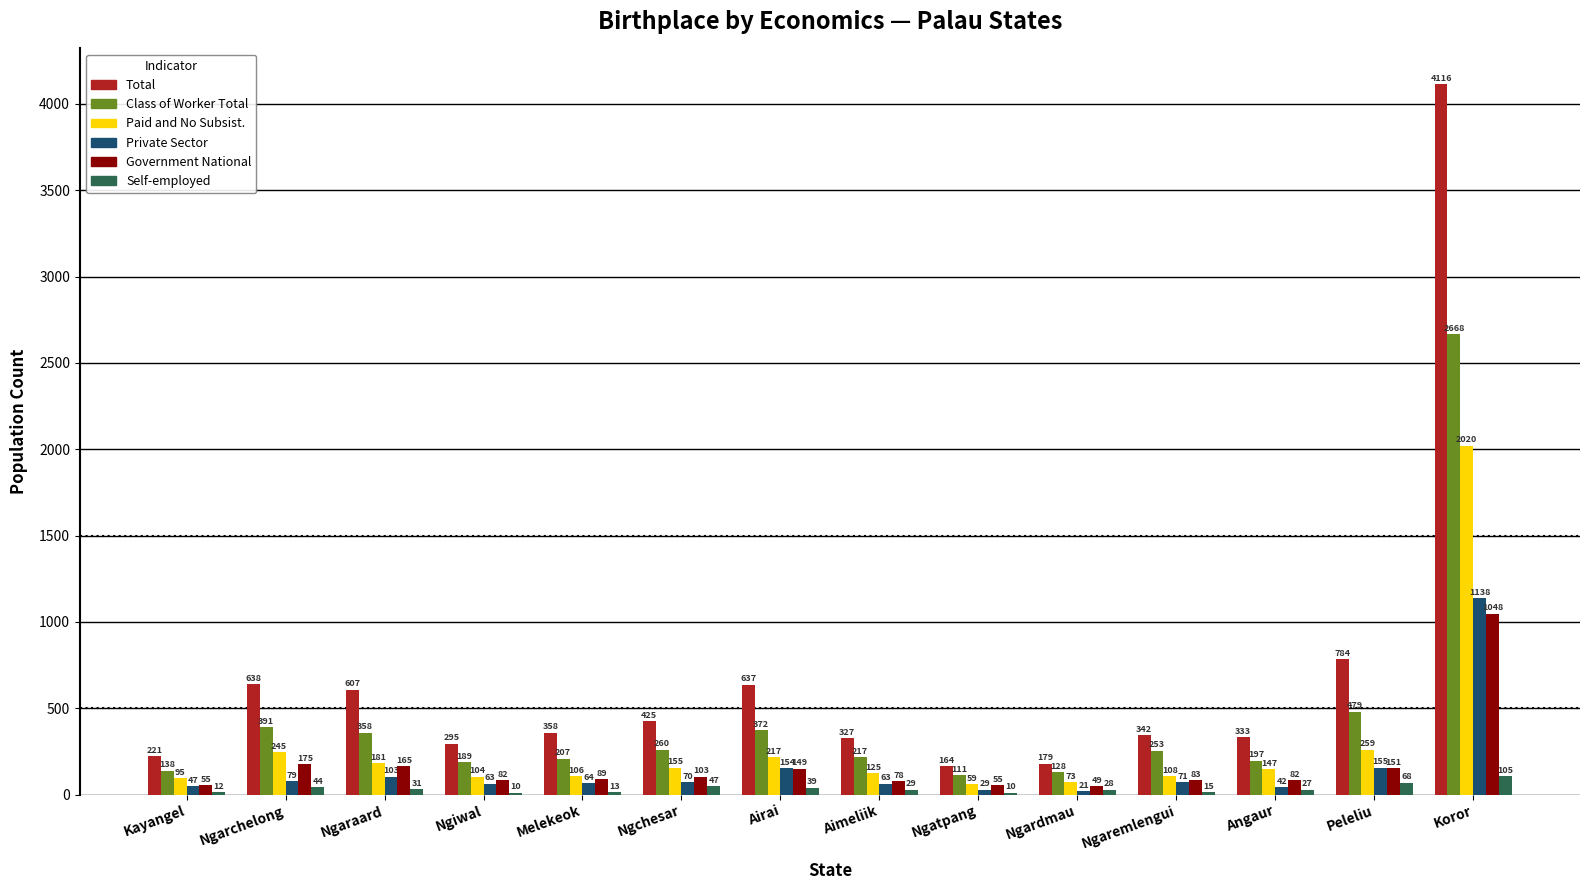

Count the number of categories in the chart.

14